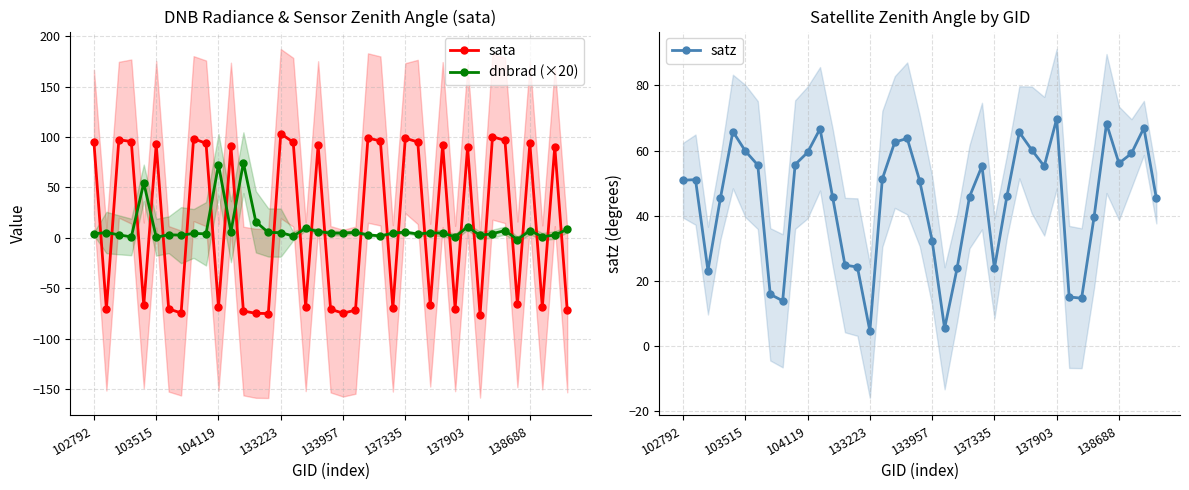

What is the sum of the satz values at 133223 and 103515?

64.5